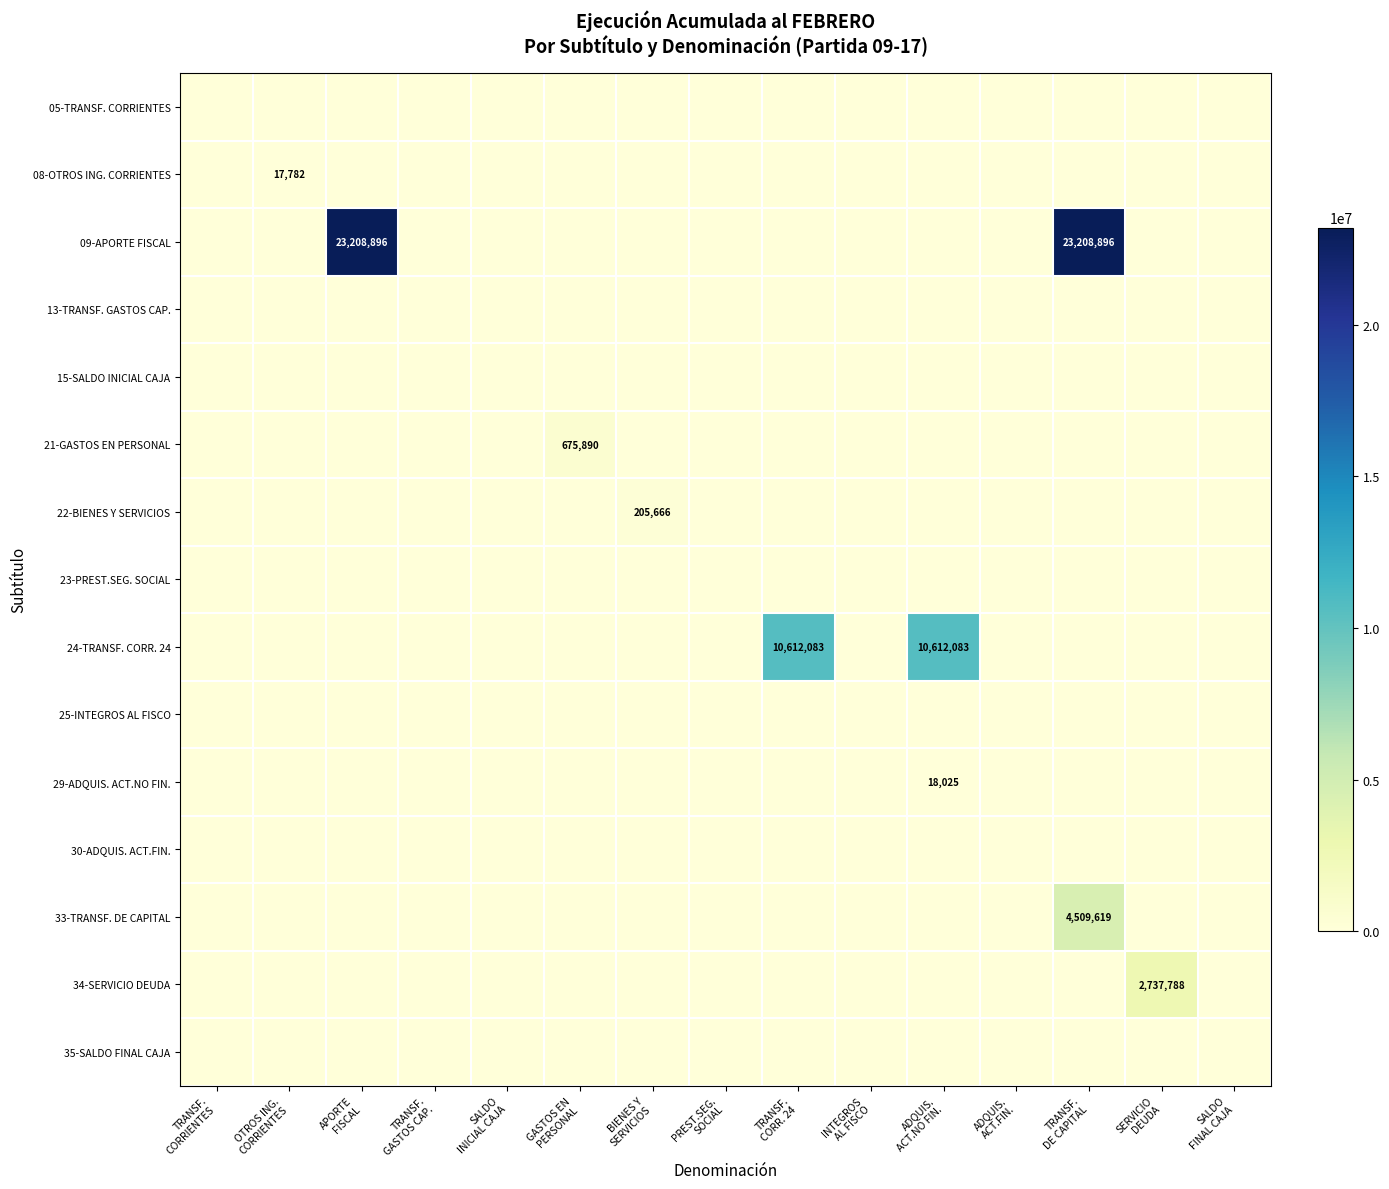

At ADQUIS. ACT.FIN., list the series in order from largest to smallest.

05-TRANSF. CORRIENTES, 08-OTROS ING. CORRIENTES, 09-APORTE FISCAL, 13-TRANSF. GASTOS CAP., 15-SALDO INICIAL CAJA, 21-GASTOS EN PERSONAL, 22-BIENES Y SERVICIOS, 23-PREST.SEG. SOCIAL, 24-TRANSF. CORR. 24, 25-INTEGROS AL FISCO, 29-ADQUIS. ACT.NO FIN., 30-ADQUIS. ACT.FIN., 33-TRANSF. DE CAPITAL, 34-SERVICIO DEUDA, 35-SALDO FINAL CAJA